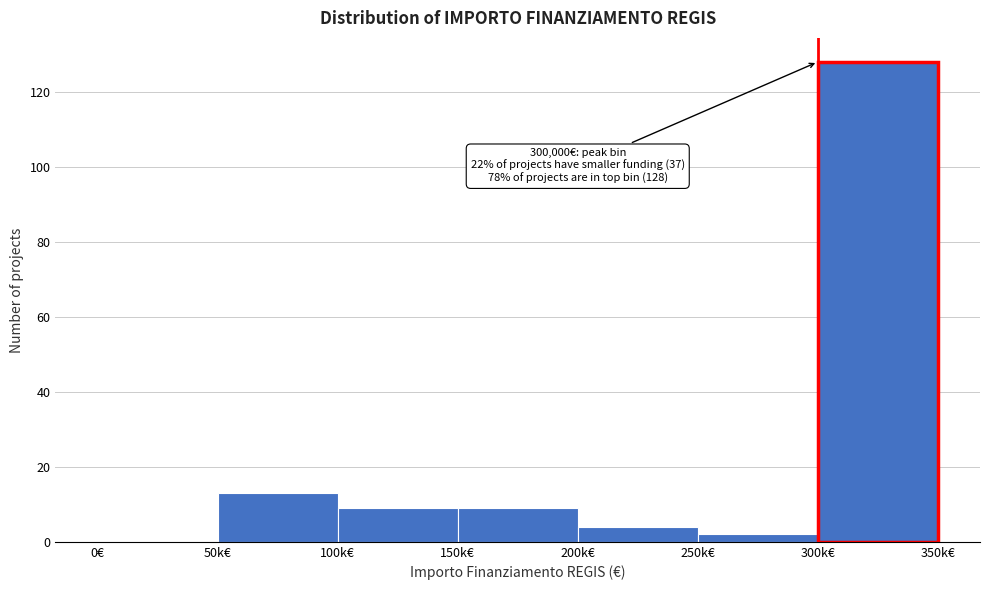

Reading right to left, list all the values displayed in this chart.

300k€=128	250k€=2	200k€=4	150k€=9	100k€=9	50k€=13	0€=0